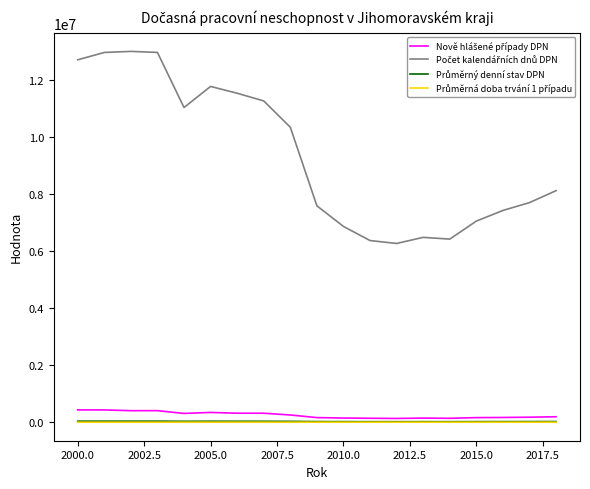

How many lines are shown in the chart?

4